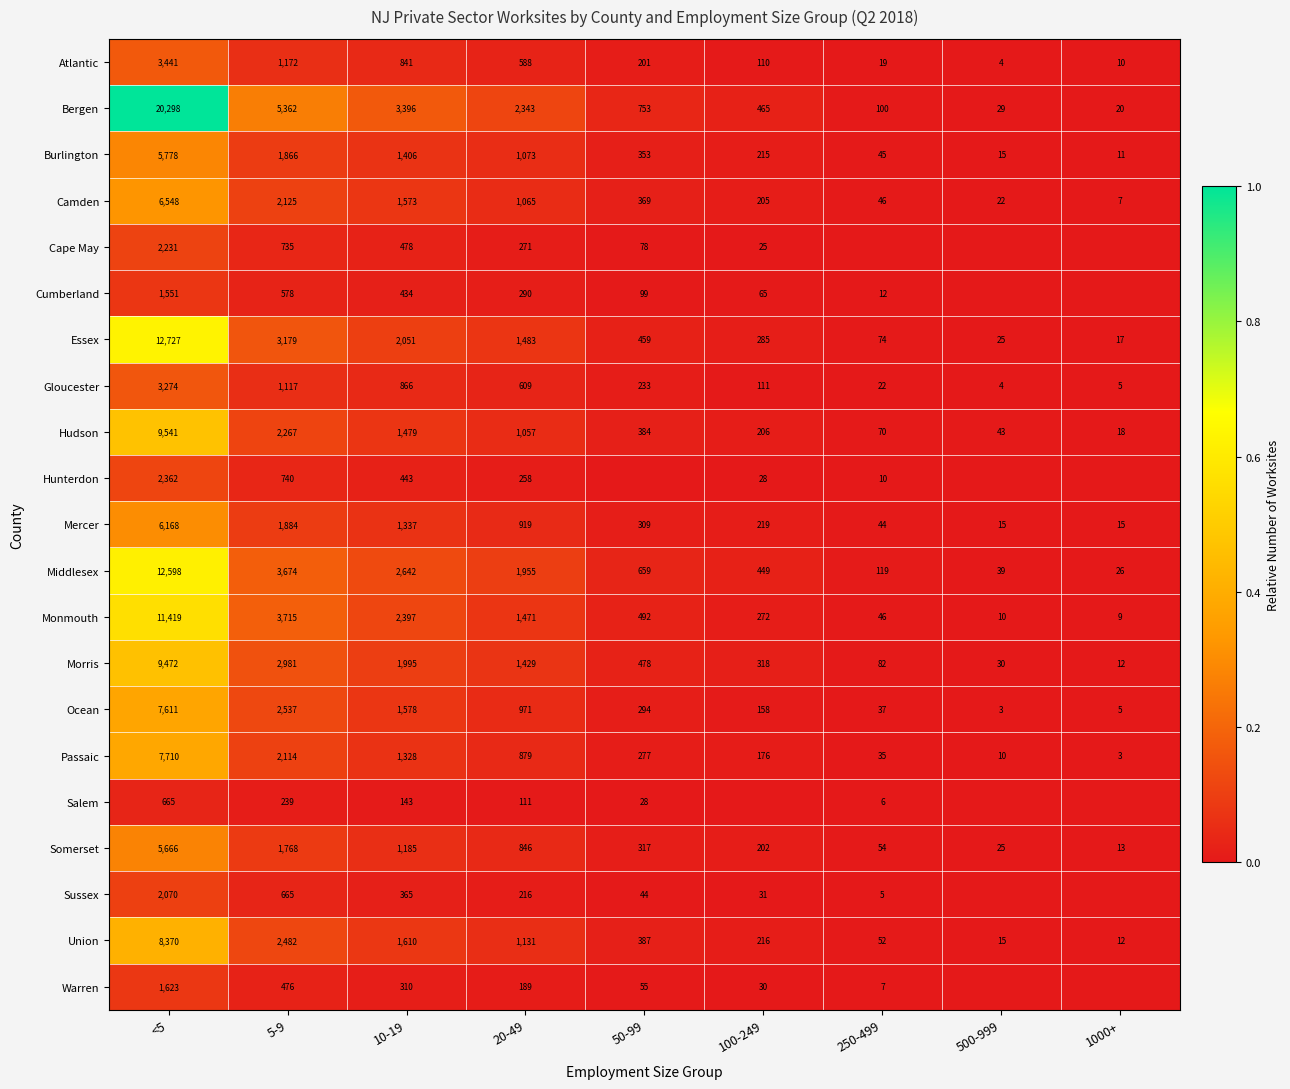

True or false: Ocean has a value of 2663 at <5.

False